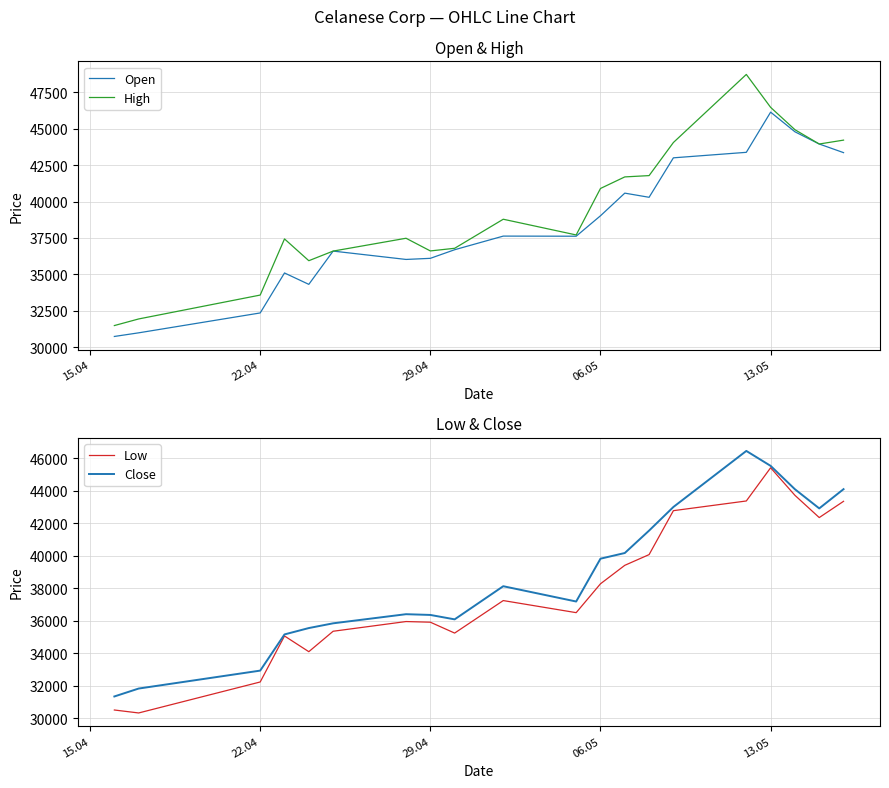

What is the maximum value for High?

48718